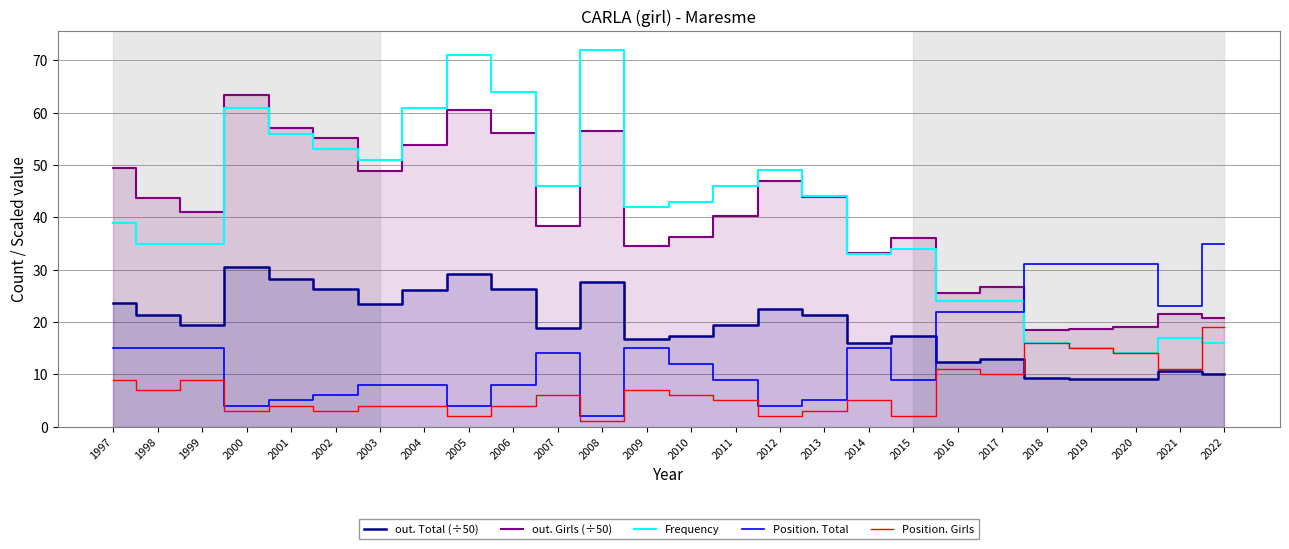

How many data points in Position. Girls are above 6?

11